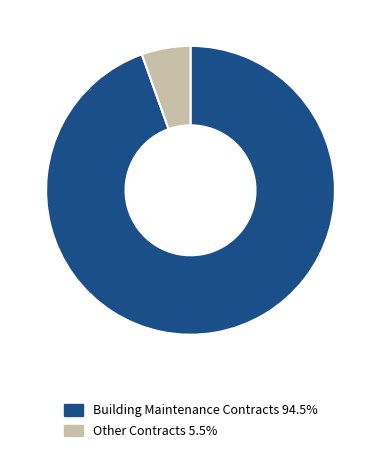

Does any single category account for the majority?

Yes